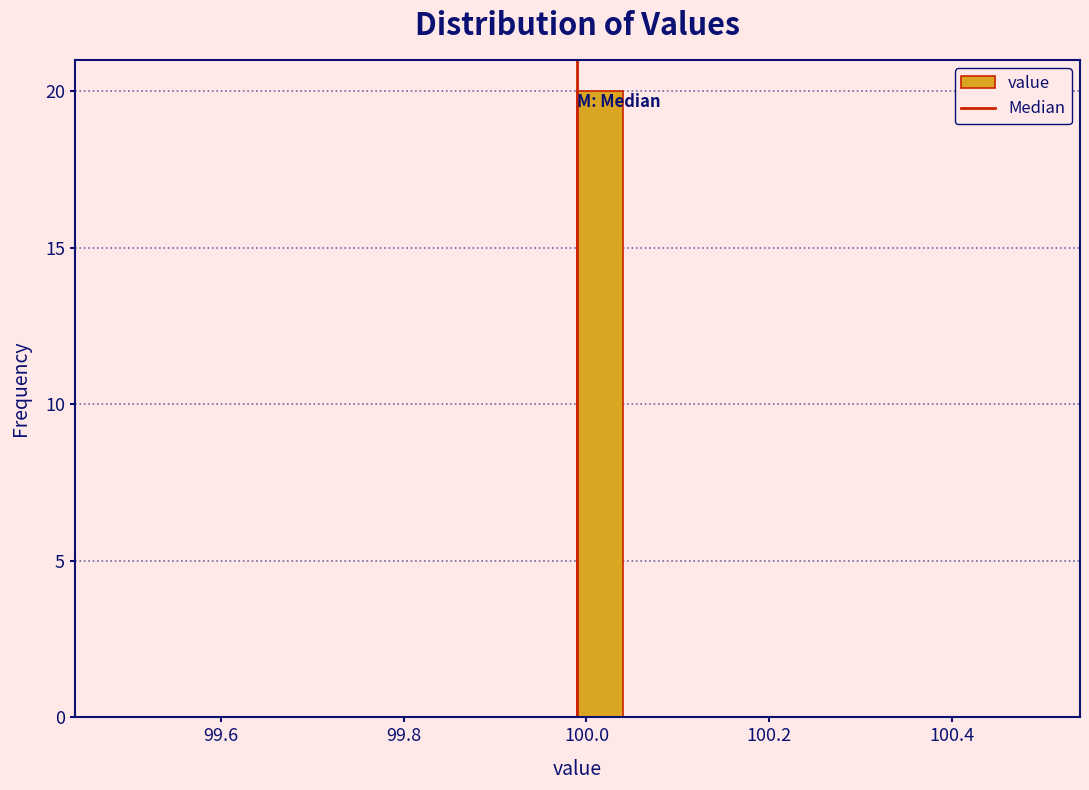

Around what value on the x-axis is the tallest bar? Give the approximate position of its centre, as read against the axis.

100.02